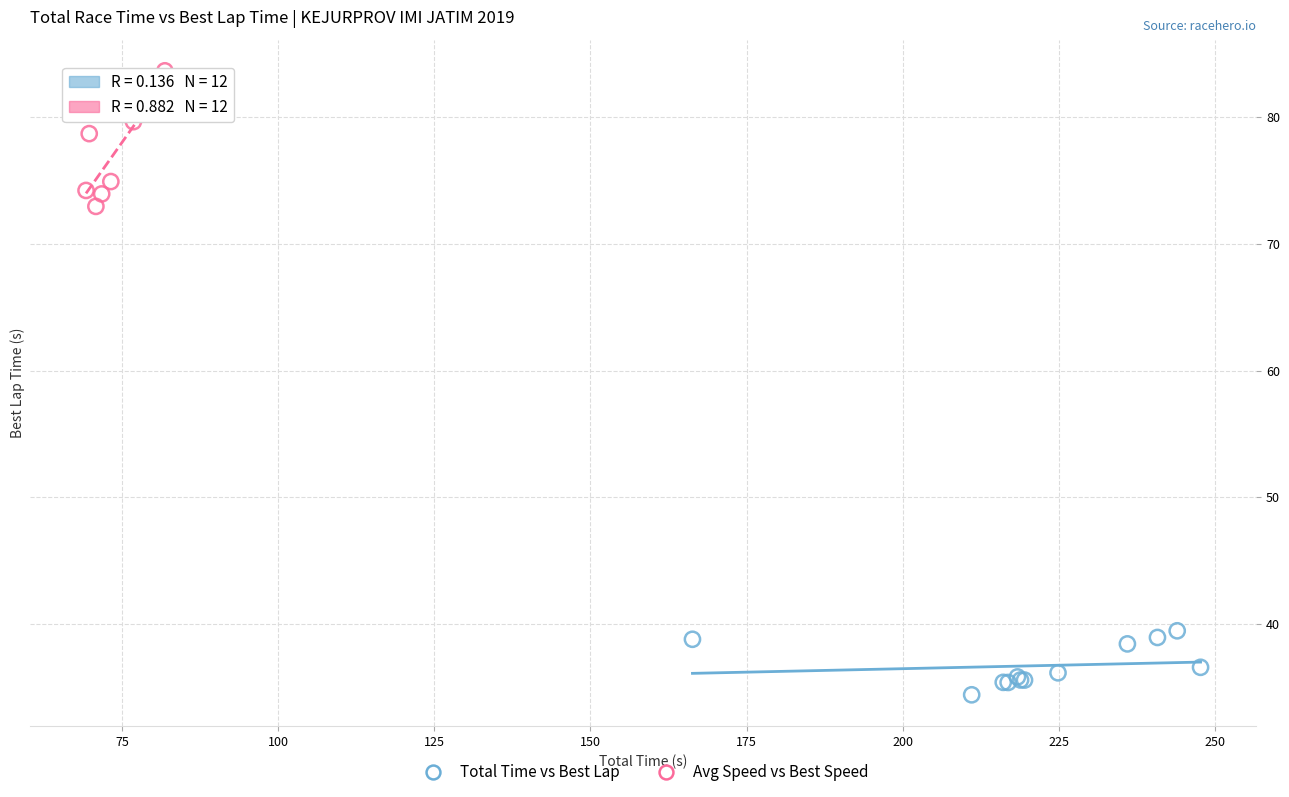

What are all the series names shown in the legend?

Total Time vs Best Lap, Avg Speed vs Best Speed